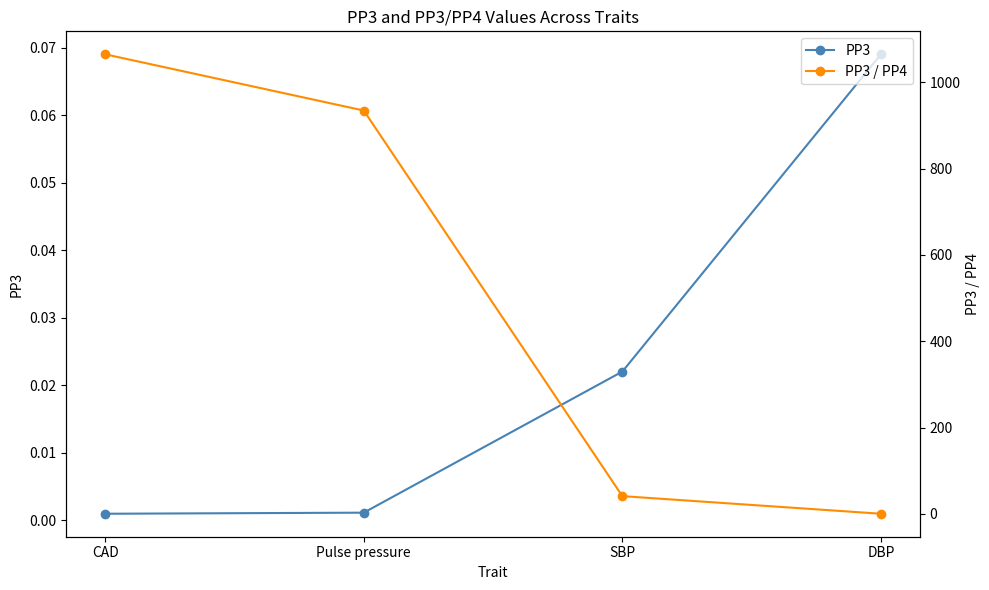

What position from the left is CAD?

1